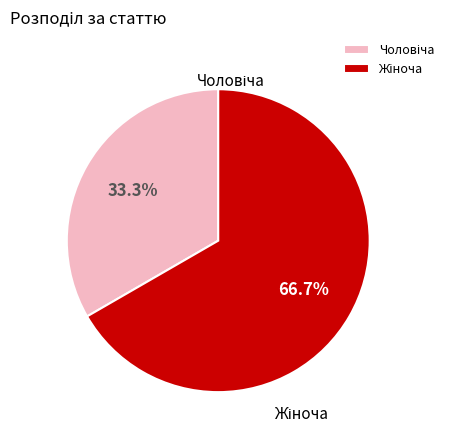

Is there any slice that represents more than half of the pie?

Yes